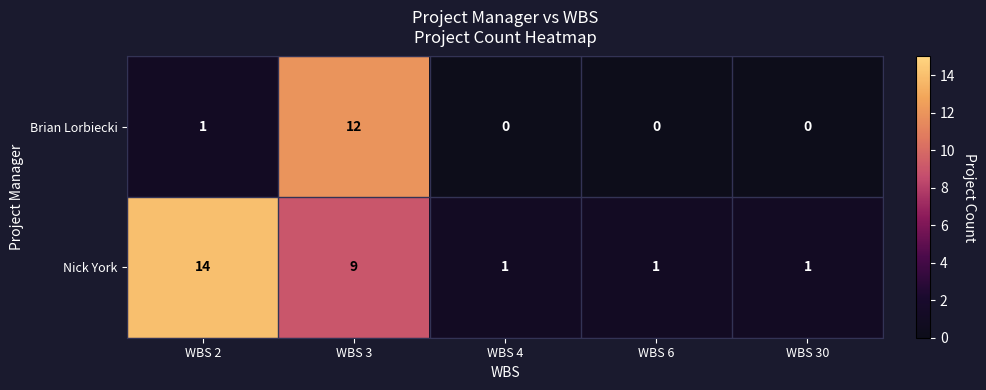

What is the difference between the maximum and minimum values in the Nick York series?

13